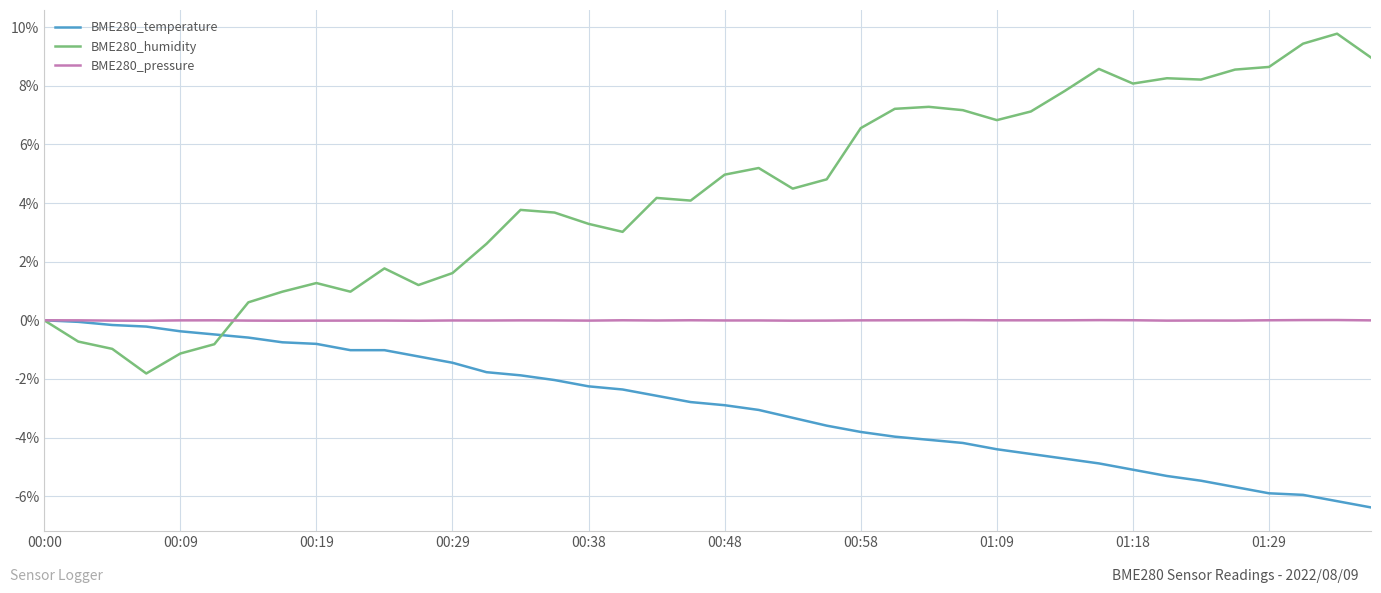

List the series in order of their overall mean, lowest first.

BME280_temperature, BME280_pressure, BME280_humidity